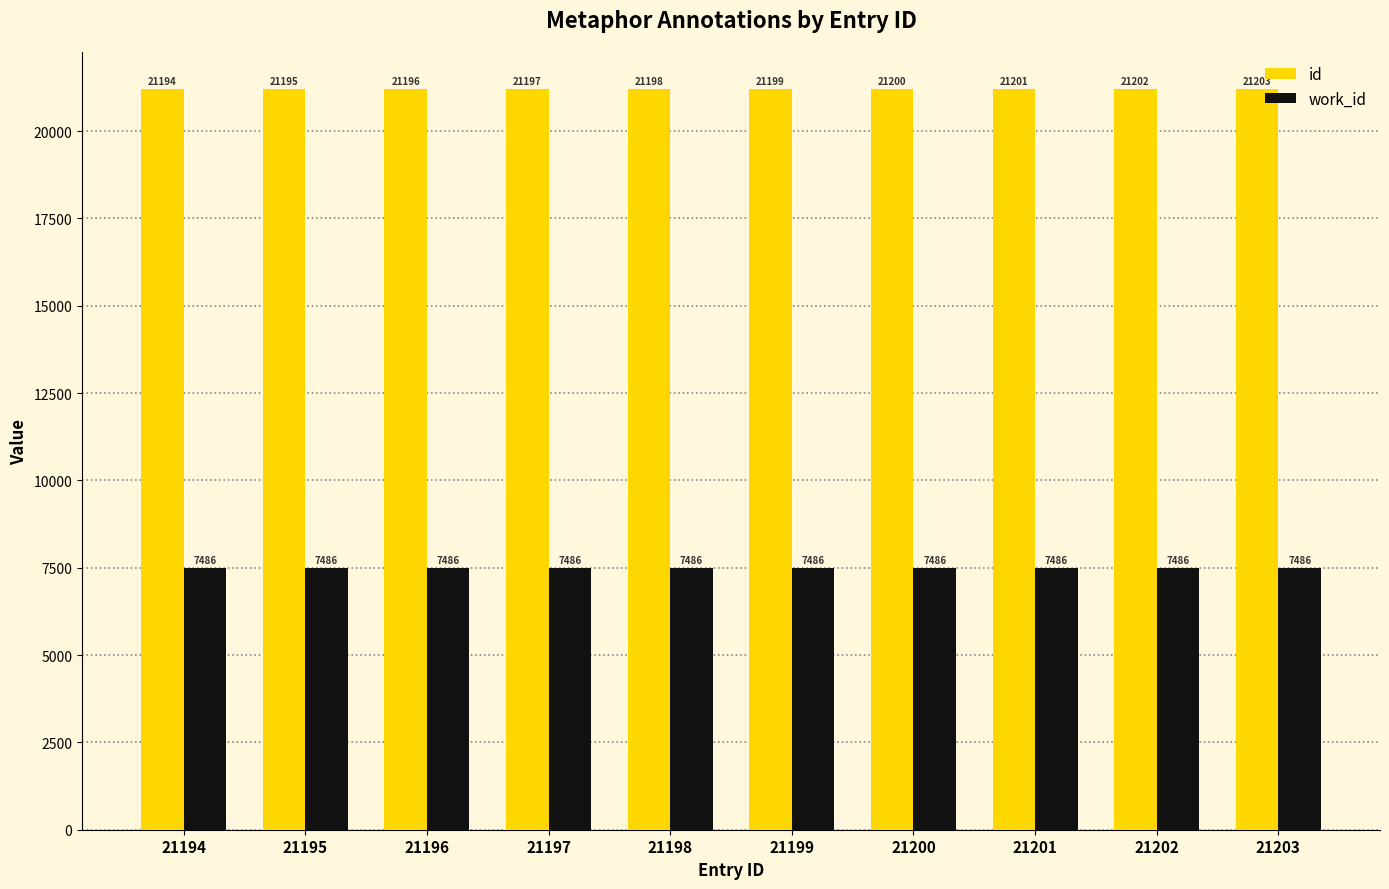

Does the chart contain any negative values?

No